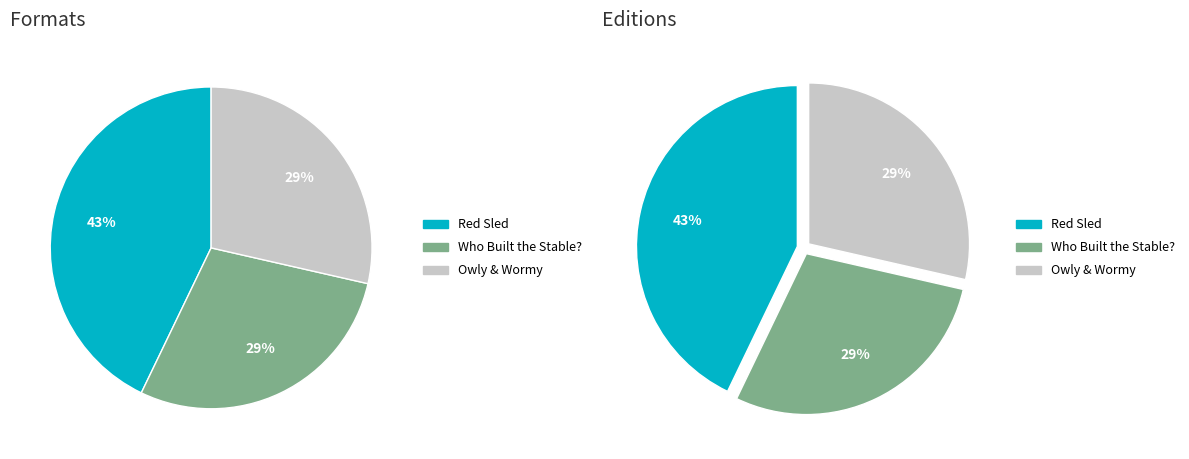

True or false: Who Built the Stable? (9781442454583) accounts for 34% of the total.

False